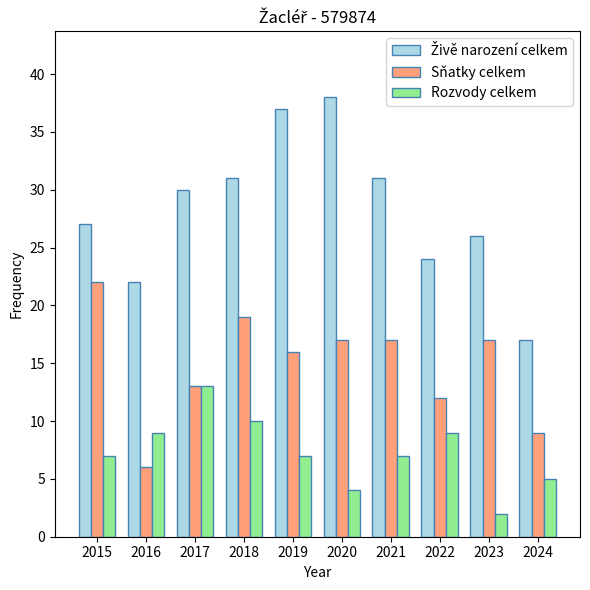

The Sňatky celkem series shows 9 at 2024. True or false?

True